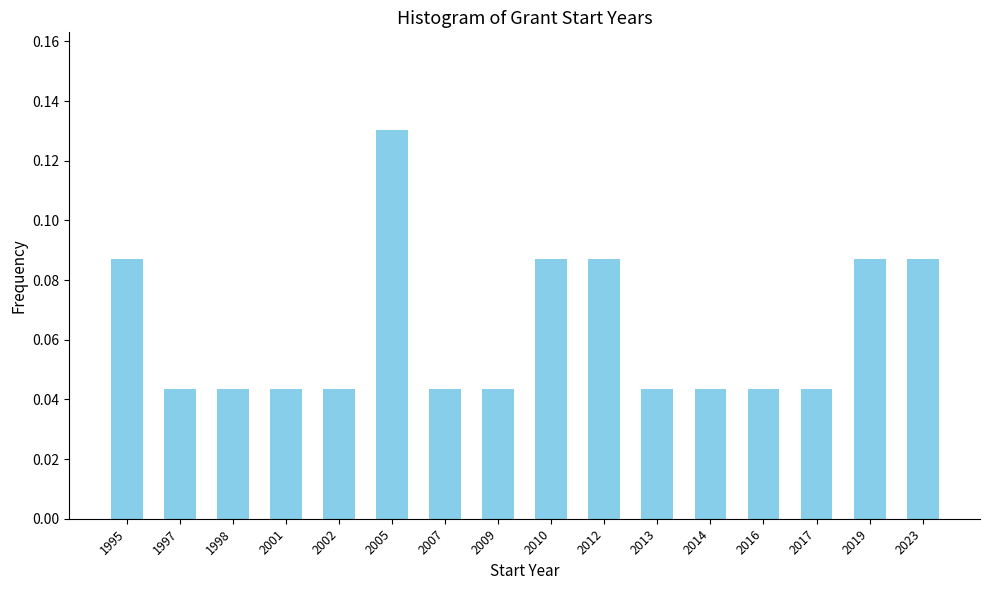

At which category does the chart reach its peak across all series?

2005